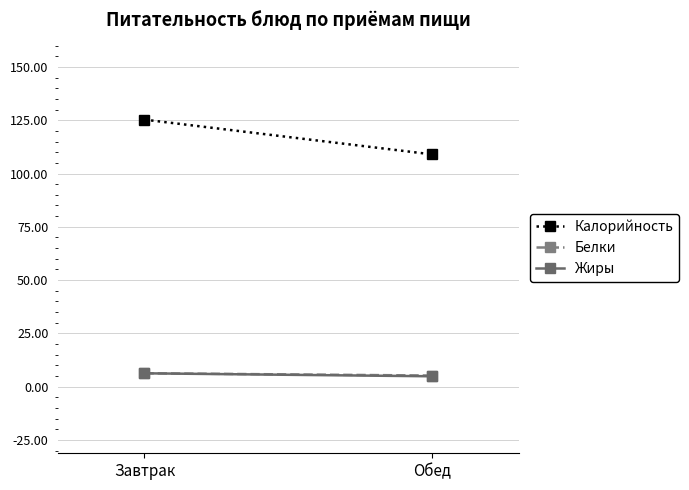

The Жиры series shows 1.2 at Обед. True or false?

False